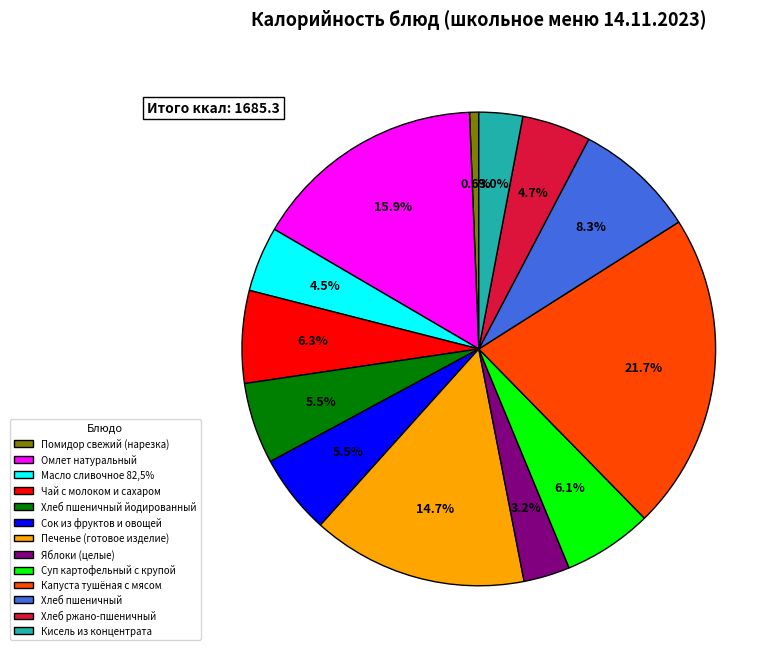

Is there a majority slice in this chart?

No